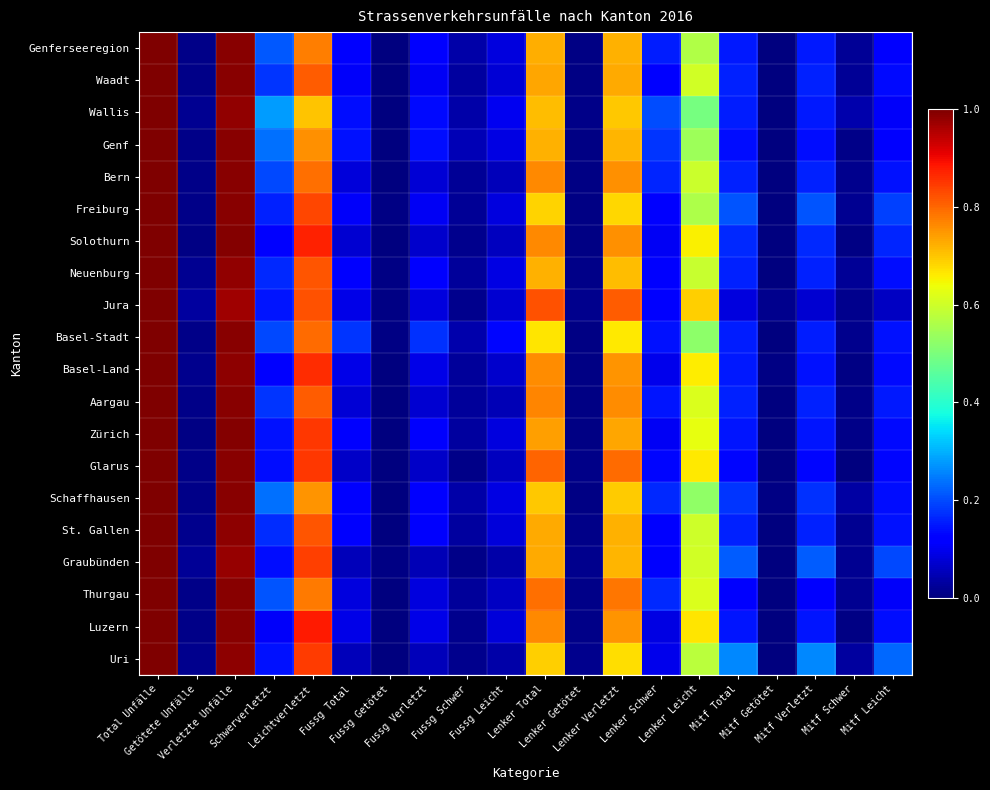

Reading left to right, extract all data points from this chart.

Genferseeregion: Total Unfälle=1.0	Getötete Unfälle=0.0	Verletzte Unfälle=1.0	Schwerverletzt=0.2	Leichtverletzt=0.8	Fussg Total=0.1	Fussg Getötet=0.0	Fussg Verletzt=0.1	Fussg Schwer=0.0	Fussg Leicht=0.1	Lenker Total=0.7	Lenker Getötet=0.0	Lenker Verletzt=0.7	Lenker Schwer=0.2	Lenker Leicht=0.6	Mitf Total=0.2	Mitf Getötet=0.0	Mitf Verletzt=0.1	Mitf Schwer=0.0	Mitf Leicht=0.1
Waadt: Total Unfälle=1.0	Getötete Unfälle=0.0	Verletzte Unfälle=1.0	Schwerverletzt=0.2	Leichtverletzt=0.8	Fussg Total=0.1	Fussg Getötet=0.0	Fussg Verletzt=0.1	Fussg Schwer=0.0	Fussg Leicht=0.1	Lenker Total=0.7	Lenker Getötet=0.0	Lenker Verletzt=0.7	Lenker Schwer=0.1	Lenker Leicht=0.6	Mitf Total=0.2	Mitf Getötet=0.0	Mitf Verletzt=0.2	Mitf Schwer=0.0	Mitf Leicht=0.1
Wallis: Total Unfälle=1.0	Getötete Unfälle=0.0	Verletzte Unfälle=1.0	Schwerverletzt=0.3	Leichtverletzt=0.7	Fussg Total=0.1	Fussg Getötet=0.0	Fussg Verletzt=0.1	Fussg Schwer=0.0	Fussg Leicht=0.1	Lenker Total=0.7	Lenker Getötet=0.0	Lenker Verletzt=0.7	Lenker Schwer=0.2	Lenker Leicht=0.5	Mitf Total=0.2	Mitf Getötet=0.0	Mitf Verletzt=0.2	Mitf Schwer=0.0	Mitf Leicht=0.1
Genf: Total Unfälle=1.0	Getötete Unfälle=0.0	Verletzte Unfälle=1.0	Schwerverletzt=0.2	Leichtverletzt=0.8	Fussg Total=0.1	Fussg Getötet=0.0	Fussg Verletzt=0.1	Fussg Schwer=0.0	Fussg Leicht=0.1	Lenker Total=0.7	Lenker Getötet=0.0	Lenker Verletzt=0.7	Lenker Schwer=0.2	Lenker Leicht=0.5	Mitf Total=0.1	Mitf Getötet=0.0	Mitf Verletzt=0.1	Mitf Schwer=0.0	Mitf Leicht=0.1
Bern: Total Unfälle=1.0	Getötete Unfälle=0.0	Verletzte Unfälle=1.0	Schwerverletzt=0.2	Leichtverletzt=0.8	Fussg Total=0.1	Fussg Getötet=0.0	Fussg Verletzt=0.1	Fussg Schwer=0.0	Fussg Leicht=0.1	Lenker Total=0.8	Lenker Getötet=0.0	Lenker Verletzt=0.8	Lenker Schwer=0.2	Lenker Leicht=0.6	Mitf Total=0.2	Mitf Getötet=0.0	Mitf Verletzt=0.2	Mitf Schwer=0.0	Mitf Leicht=0.1
Freiburg: Total Unfälle=1.0	Getötete Unfälle=0.0	Verletzte Unfälle=1.0	Schwerverletzt=0.2	Leichtverletzt=0.8	Fussg Total=0.1	Fussg Getötet=0.0	Fussg Verletzt=0.1	Fussg Schwer=0.0	Fussg Leicht=0.1	Lenker Total=0.7	Lenker Getötet=0.0	Lenker Verletzt=0.7	Lenker Schwer=0.1	Lenker Leicht=0.6	Mitf Total=0.2	Mitf Getötet=0.0	Mitf Verletzt=0.2	Mitf Schwer=0.0	Mitf Leicht=0.2
Solothurn: Total Unfälle=1.0	Getötete Unfälle=0.0	Verletzte Unfälle=1.0	Schwerverletzt=0.1	Leichtverletzt=0.9	Fussg Total=0.1	Fussg Getötet=0.0	Fussg Verletzt=0.1	Fussg Schwer=0.0	Fussg Leicht=0.1	Lenker Total=0.8	Lenker Getötet=0.0	Lenker Verletzt=0.8	Lenker Schwer=0.1	Lenker Leicht=0.7	Mitf Total=0.2	Mitf Getötet=0.0	Mitf Verletzt=0.2	Mitf Schwer=0.0	Mitf Leicht=0.2
Neuenburg: Total Unfälle=1.0	Getötete Unfälle=0.0	Verletzte Unfälle=1.0	Schwerverletzt=0.2	Leichtverletzt=0.8	Fussg Total=0.1	Fussg Getötet=0.0	Fussg Verletzt=0.1	Fussg Schwer=0.0	Fussg Leicht=0.1	Lenker Total=0.7	Lenker Getötet=0.0	Lenker Verletzt=0.7	Lenker Schwer=0.1	Lenker Leicht=0.6	Mitf Total=0.2	Mitf Getötet=0.0	Mitf Verletzt=0.2	Mitf Schwer=0.0	Mitf Leicht=0.1
Jura: Total Unfälle=1.0	Getötete Unfälle=0.0	Verletzte Unfälle=1.0	Schwerverletzt=0.1	Leichtverletzt=0.8	Fussg Total=0.1	Fussg Getötet=0.0	Fussg Verletzt=0.1	Fussg Schwer=0.0	Fussg Leicht=0.1	Lenker Total=0.8	Lenker Getötet=0.0	Lenker Verletzt=0.8	Lenker Schwer=0.1	Lenker Leicht=0.7	Mitf Total=0.1	Mitf Getötet=0.0	Mitf Verletzt=0.1	Mitf Schwer=0.0	Mitf Leicht=0.1
Basel-Stadt: Total Unfälle=1.0	Getötete Unfälle=0.0	Verletzte Unfälle=1.0	Schwerverletzt=0.2	Leichtverletzt=0.8	Fussg Total=0.2	Fussg Getötet=0.0	Fussg Verletzt=0.2	Fussg Schwer=0.0	Fussg Leicht=0.1	Lenker Total=0.7	Lenker Getötet=0.0	Lenker Verletzt=0.7	Lenker Schwer=0.1	Lenker Leicht=0.5	Mitf Total=0.2	Mitf Getötet=0.0	Mitf Verletzt=0.2	Mitf Schwer=0.0	Mitf Leicht=0.1
Basel-Land: Total Unfälle=1.0	Getötete Unfälle=0.0	Verletzte Unfälle=1.0	Schwerverletzt=0.1	Leichtverletzt=0.9	Fussg Total=0.1	Fussg Getötet=0.0	Fussg Verletzt=0.1	Fussg Schwer=0.0	Fussg Leicht=0.1	Lenker Total=0.8	Lenker Getötet=0.0	Lenker Verletzt=0.8	Lenker Schwer=0.1	Lenker Leicht=0.7	Mitf Total=0.1	Mitf Getötet=0.0	Mitf Verletzt=0.1	Mitf Schwer=0.0	Mitf Leicht=0.1
Aargau: Total Unfälle=1.0	Getötete Unfälle=0.0	Verletzte Unfälle=1.0	Schwerverletzt=0.2	Leichtverletzt=0.8	Fussg Total=0.1	Fussg Getötet=0.0	Fussg Verletzt=0.1	Fussg Schwer=0.0	Fussg Leicht=0.0	Lenker Total=0.8	Lenker Getötet=0.0	Lenker Verletzt=0.8	Lenker Schwer=0.1	Lenker Leicht=0.6	Mitf Total=0.2	Mitf Getötet=0.0	Mitf Verletzt=0.2	Mitf Schwer=0.0	Mitf Leicht=0.1
Zürich: Total Unfälle=1.0	Getötete Unfälle=0.0	Verletzte Unfälle=1.0	Schwerverletzt=0.1	Leichtverletzt=0.9	Fussg Total=0.1	Fussg Getötet=0.0	Fussg Verletzt=0.1	Fussg Schwer=0.0	Fussg Leicht=0.1	Lenker Total=0.7	Lenker Getötet=0.0	Lenker Verletzt=0.7	Lenker Schwer=0.1	Lenker Leicht=0.6	Mitf Total=0.1	Mitf Getötet=0.0	Mitf Verletzt=0.1	Mitf Schwer=0.0	Mitf Leicht=0.1
Glarus: Total Unfälle=1.0	Getötete Unfälle=0.0	Verletzte Unfälle=1.0	Schwerverletzt=0.1	Leichtverletzt=0.9	Fussg Total=0.1	Fussg Getötet=0.0	Fussg Verletzt=0.1	Fussg Schwer=0.0	Fussg Leicht=0.1	Lenker Total=0.8	Lenker Getötet=0.0	Lenker Verletzt=0.8	Lenker Schwer=0.1	Lenker Leicht=0.7	Mitf Total=0.1	Mitf Getötet=0.0	Mitf Verletzt=0.1	Mitf Schwer=0.0	Mitf Leicht=0.1
Schaffhausen: Total Unfälle=1.0	Getötete Unfälle=0.0	Verletzte Unfälle=1.0	Schwerverletzt=0.2	Leichtverletzt=0.8	Fussg Total=0.1	Fussg Getötet=0.0	Fussg Verletzt=0.1	Fussg Schwer=0.0	Fussg Leicht=0.1	Lenker Total=0.7	Lenker Getötet=0.0	Lenker Verletzt=0.7	Lenker Schwer=0.2	Lenker Leicht=0.5	Mitf Total=0.2	Mitf Getötet=0.0	Mitf Verletzt=0.2	Mitf Schwer=0.0	Mitf Leicht=0.1
St. Gallen: Total Unfälle=1.0	Getötete Unfälle=0.0	Verletzte Unfälle=1.0	Schwerverletzt=0.2	Leichtverletzt=0.8	Fussg Total=0.1	Fussg Getötet=0.0	Fussg Verletzt=0.1	Fussg Schwer=0.0	Fussg Leicht=0.1	Lenker Total=0.7	Lenker Getötet=0.0	Lenker Verletzt=0.7	Lenker Schwer=0.1	Lenker Leicht=0.6	Mitf Total=0.2	Mitf Getötet=0.0	Mitf Verletzt=0.2	Mitf Schwer=0.0	Mitf Leicht=0.1
Graubünden: Total Unfälle=1.0	Getötete Unfälle=0.0	Verletzte Unfälle=1.0	Schwerverletzt=0.1	Leichtverletzt=0.8	Fussg Total=0.1	Fussg Getötet=0.0	Fussg Verletzt=0.0	Fussg Schwer=0.0	Fussg Leicht=0.0	Lenker Total=0.7	Lenker Getötet=0.0	Lenker Verletzt=0.7	Lenker Schwer=0.1	Lenker Leicht=0.6	Mitf Total=0.2	Mitf Getötet=0.0	Mitf Verletzt=0.2	Mitf Schwer=0.0	Mitf Leicht=0.2
Thurgau: Total Unfälle=1.0	Getötete Unfälle=0.0	Verletzte Unfälle=1.0	Schwerverletzt=0.2	Leichtverletzt=0.8	Fussg Total=0.1	Fussg Getötet=0.0	Fussg Verletzt=0.1	Fussg Schwer=0.0	Fussg Leicht=0.1	Lenker Total=0.8	Lenker Getötet=0.0	Lenker Verletzt=0.8	Lenker Schwer=0.2	Lenker Leicht=0.6	Mitf Total=0.1	Mitf Getötet=0.0	Mitf Verletzt=0.1	Mitf Schwer=0.0	Mitf Leicht=0.1
Luzern: Total Unfälle=1.0	Getötete Unfälle=0.0	Verletzte Unfälle=1.0	Schwerverletzt=0.1	Leichtverletzt=0.9	Fussg Total=0.1	Fussg Getötet=0.0	Fussg Verletzt=0.1	Fussg Schwer=0.0	Fussg Leicht=0.1	Lenker Total=0.8	Lenker Getötet=0.0	Lenker Verletzt=0.8	Lenker Schwer=0.1	Lenker Leicht=0.7	Mitf Total=0.1	Mitf Getötet=0.0	Mitf Verletzt=0.1	Mitf Schwer=0.0	Mitf Leicht=0.1
Uri: Total Unfälle=1.0	Getötete Unfälle=0.0	Verletzte Unfälle=1.0	Schwerverletzt=0.1	Leichtverletzt=0.8	Fussg Total=0.1	Fussg Getötet=0.0	Fussg Verletzt=0.1	Fussg Schwer=0.0	Fussg Leicht=0.0	Lenker Total=0.7	Lenker Getötet=0.0	Lenker Verletzt=0.7	Lenker Schwer=0.1	Lenker Leicht=0.6	Mitf Total=0.3	Mitf Getötet=0.0	Mitf Verletzt=0.3	Mitf Schwer=0.0	Mitf Leicht=0.2